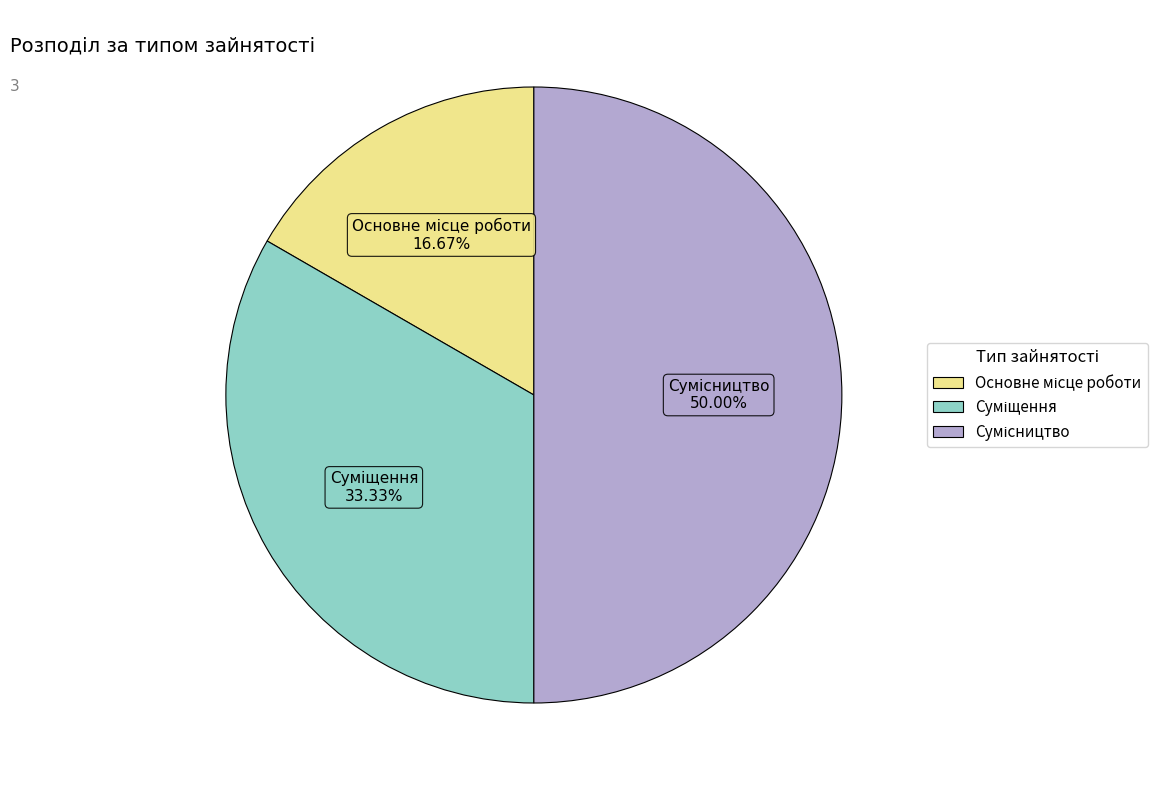

What is the total percentage of Суміщення and Сумісництво?

83.3%